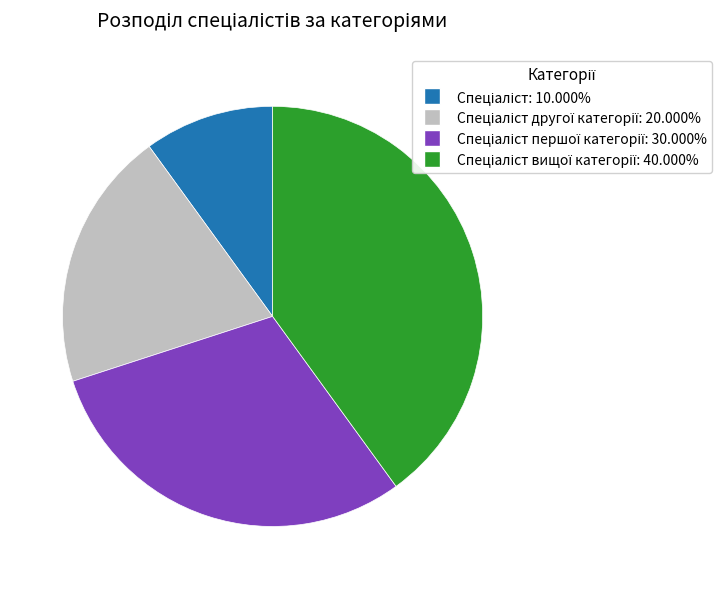

Is there any slice that represents more than half of the pie?

No